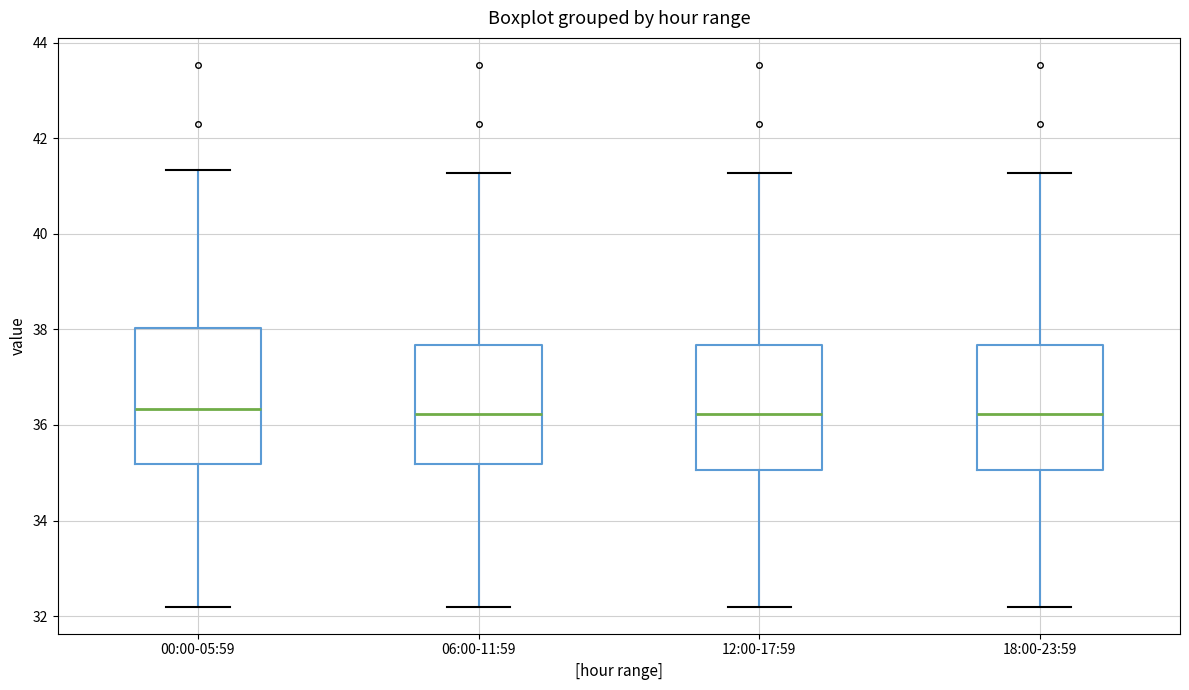

Where does the median line of the box for 12:00-17:59 sit on the y-axis? The values are not printed on the chart, so give them approximately, as read against the axis.

36.2